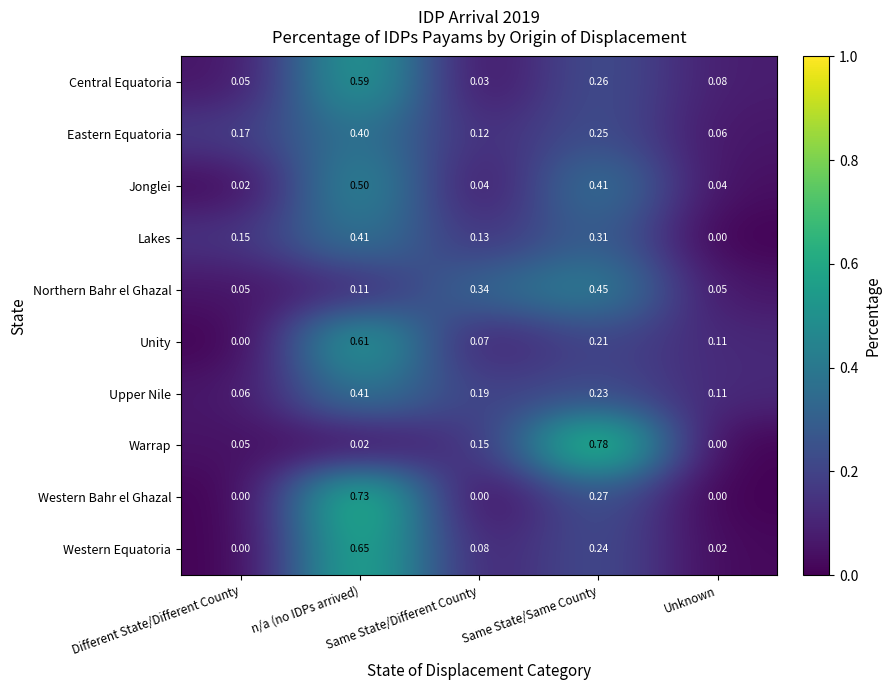

Which series has the widest spread of values?

Warrap